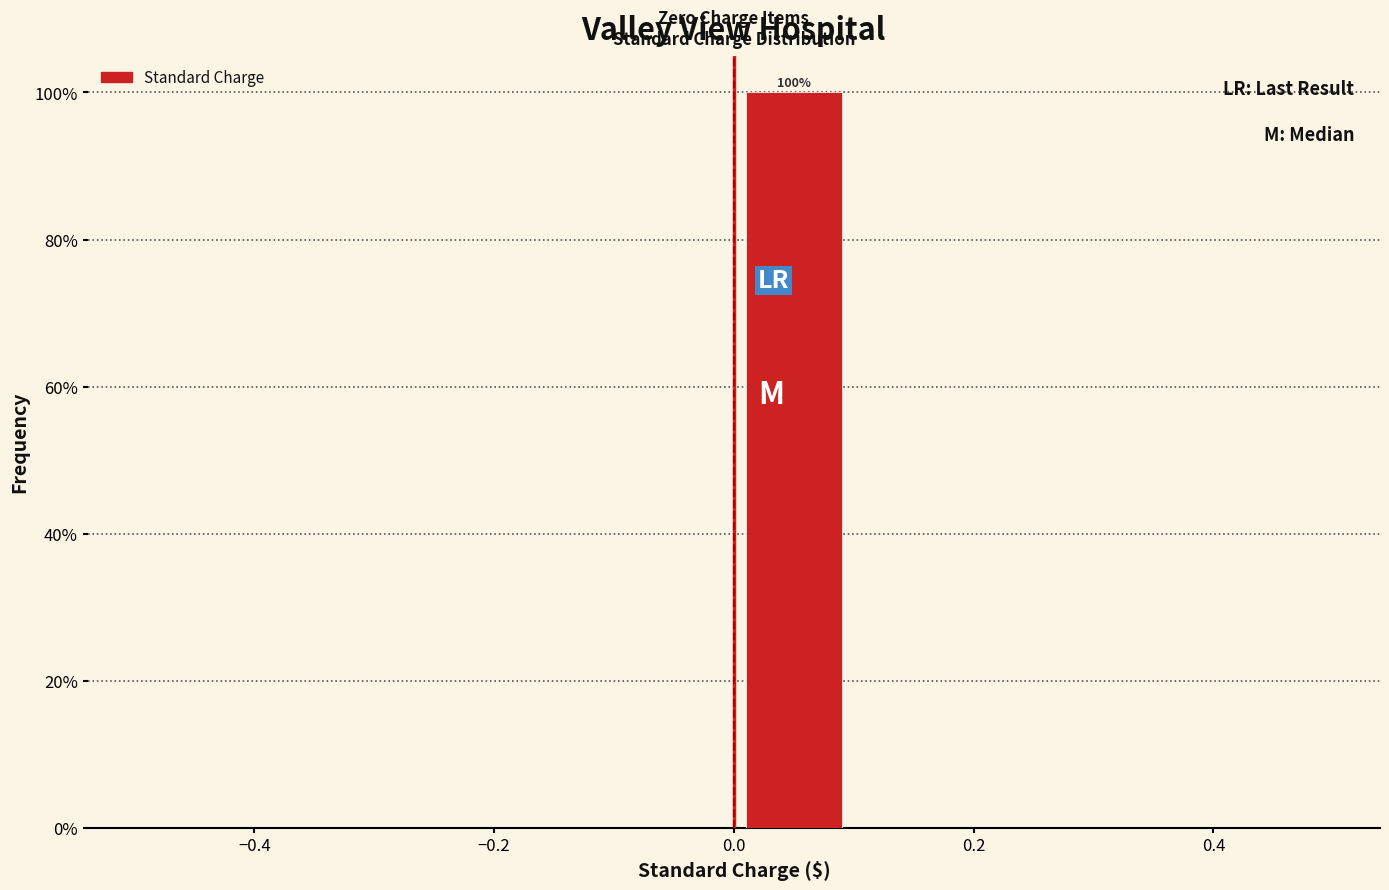

Over which range of the x-axis is the bar tallest?

0.0 to 0.1